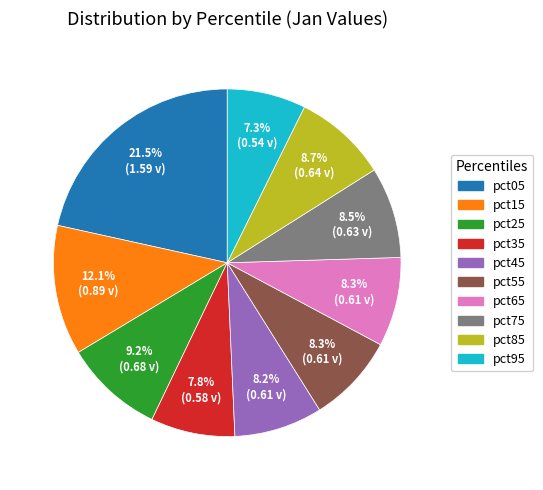

What percentage is the pct35 slice, to the nearest percent?

8%